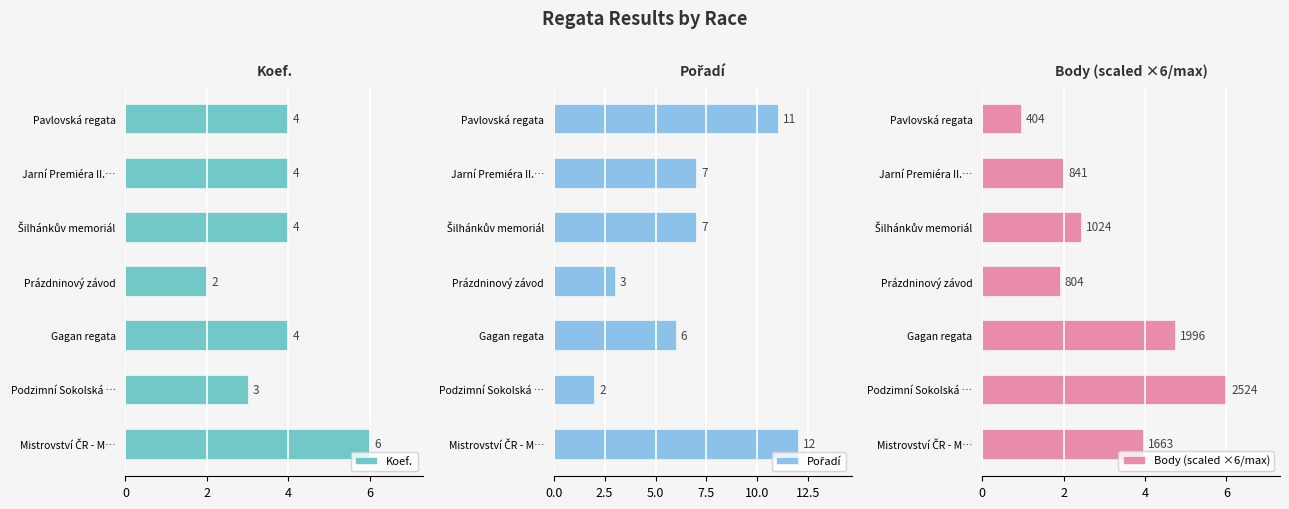

At how many categories does at least one series exceed 6?

4